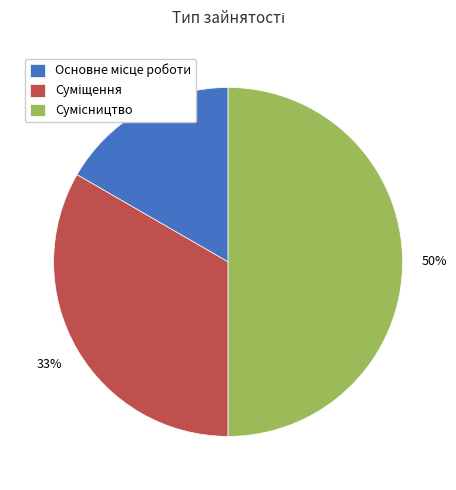

To the nearest percent, what is the difference between the largest and smallest slice percentages?

33%